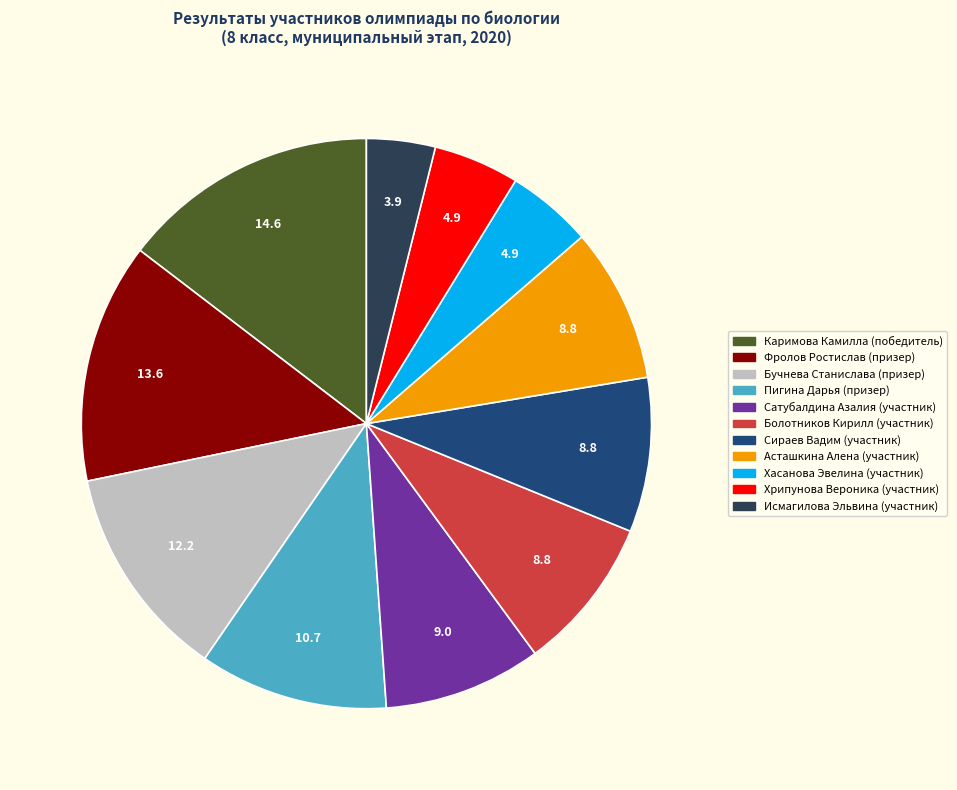

What is the largest slice in the pie chart?

Каримова Камилла (победитель)